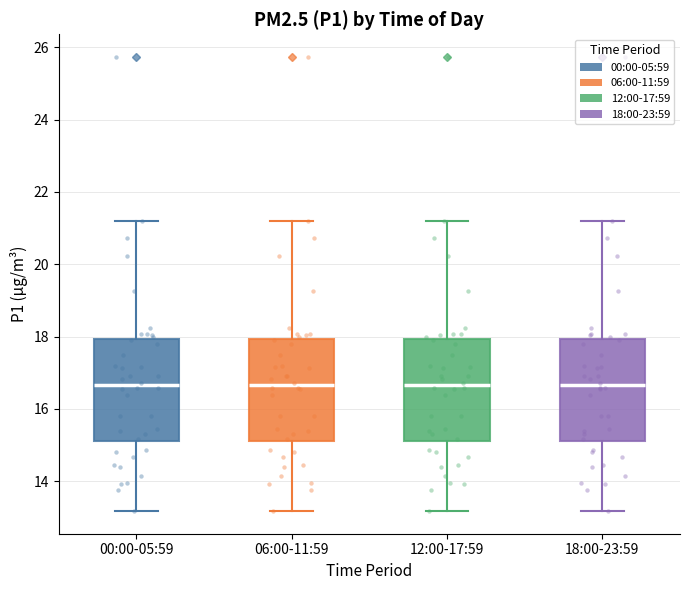

Where does the median line of the box for 12:00-17:59 sit on the y-axis? The values are not printed on the chart, so give them approximately, as read against the axis.

16.6